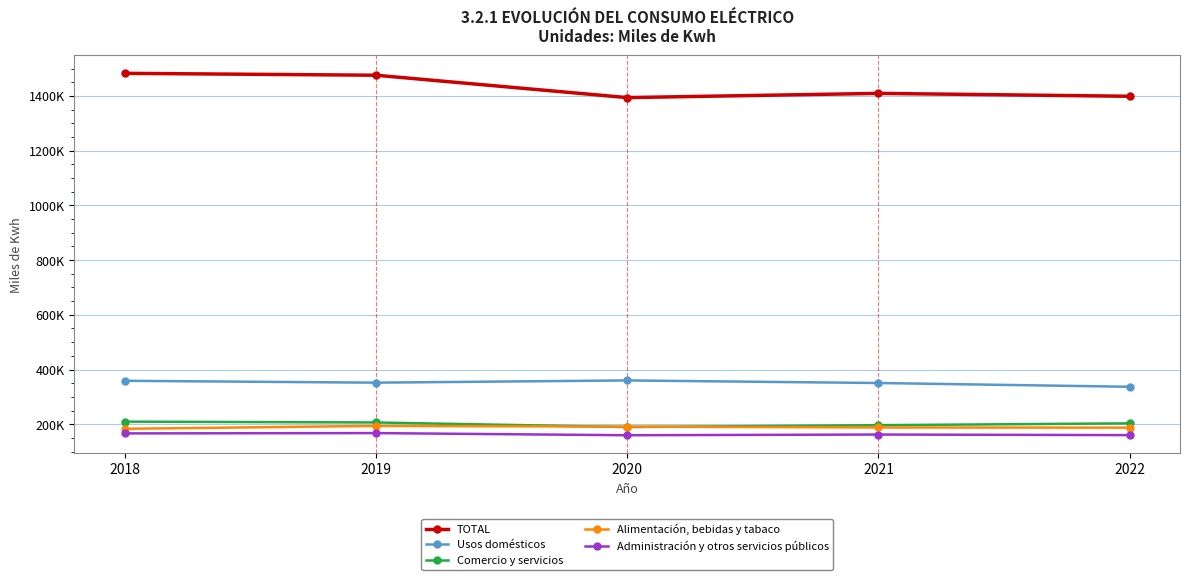

What is the greatest value displayed?

1482871.0